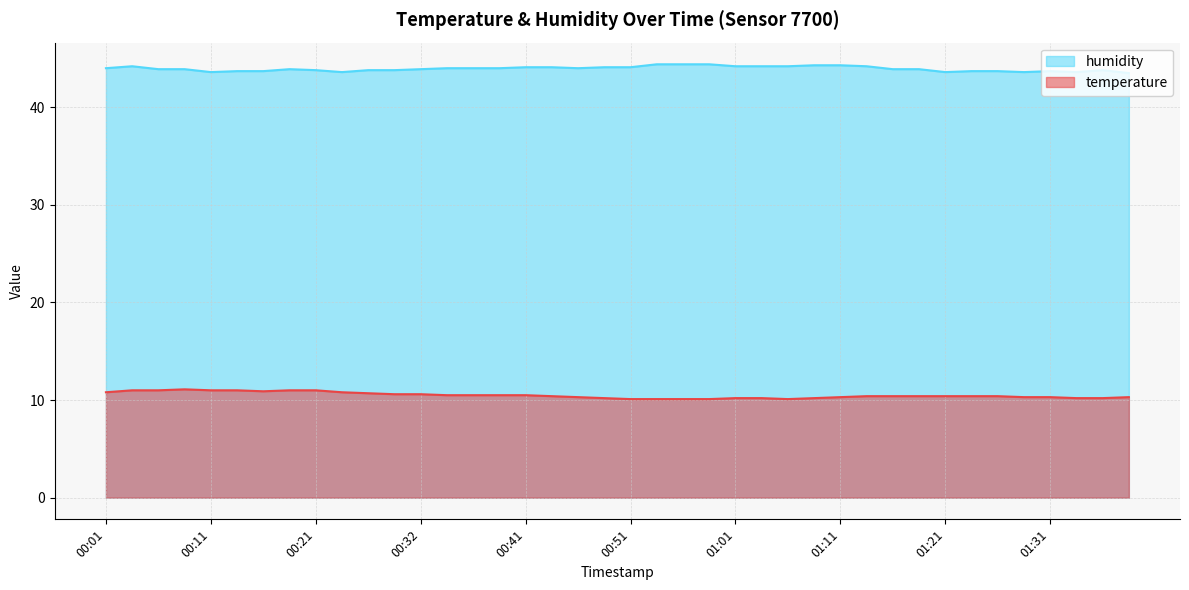

In humidity, how many points are lower than both neighbors (excluding endpoints)?

6